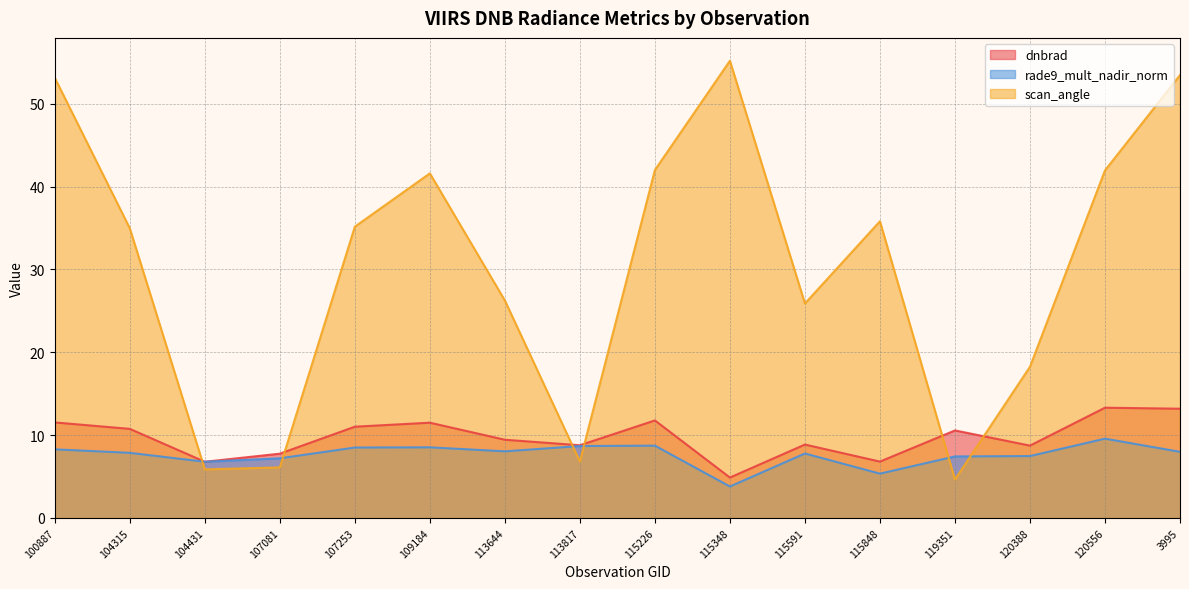

The rade9_mult_nadir_norm series shows 4.7 at 104431. True or false?

False